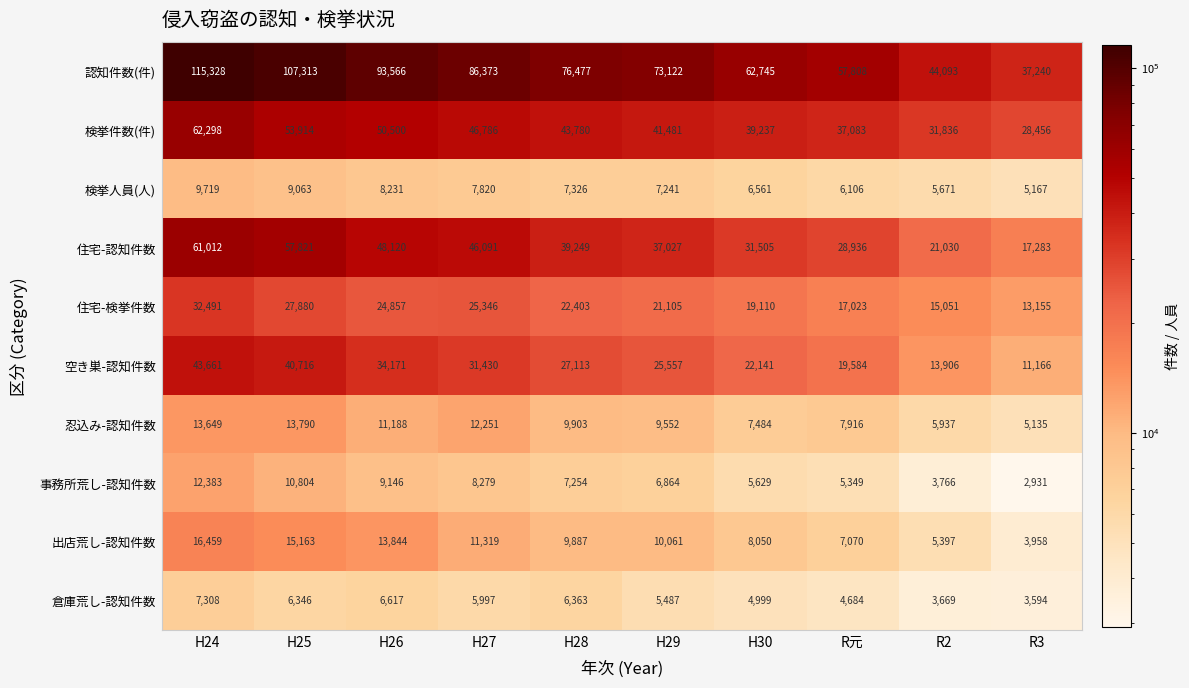

True or false: 事務所荒し-認知件数 has a value of 12383 at H24.

True